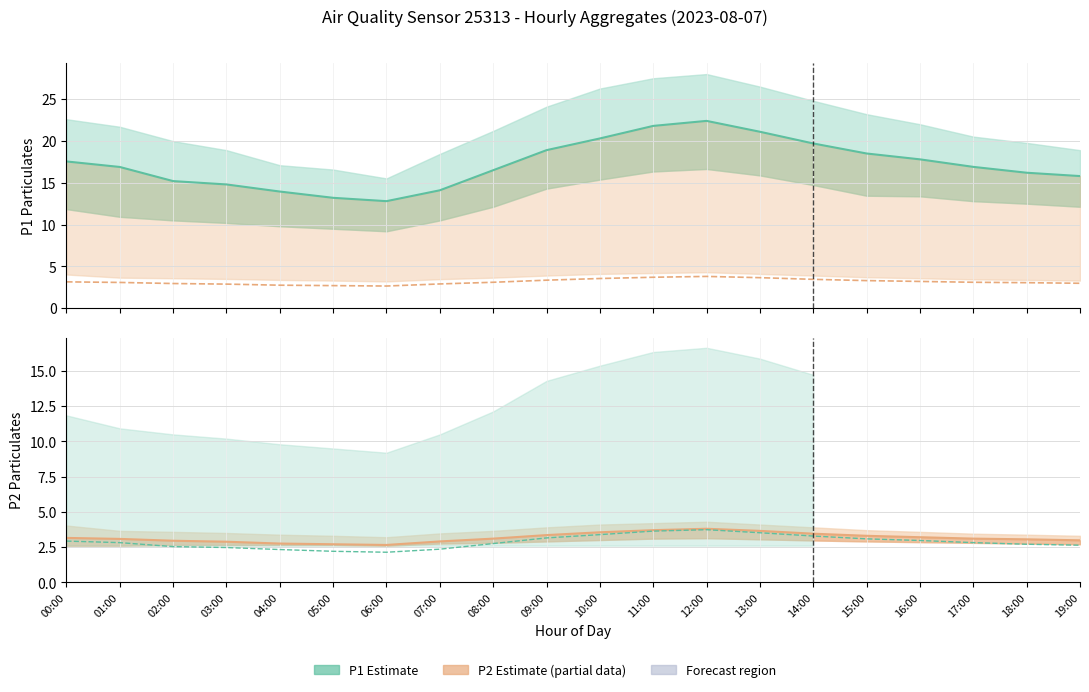

What is the difference between the maximum and minimum values in the P2 series?

1.1